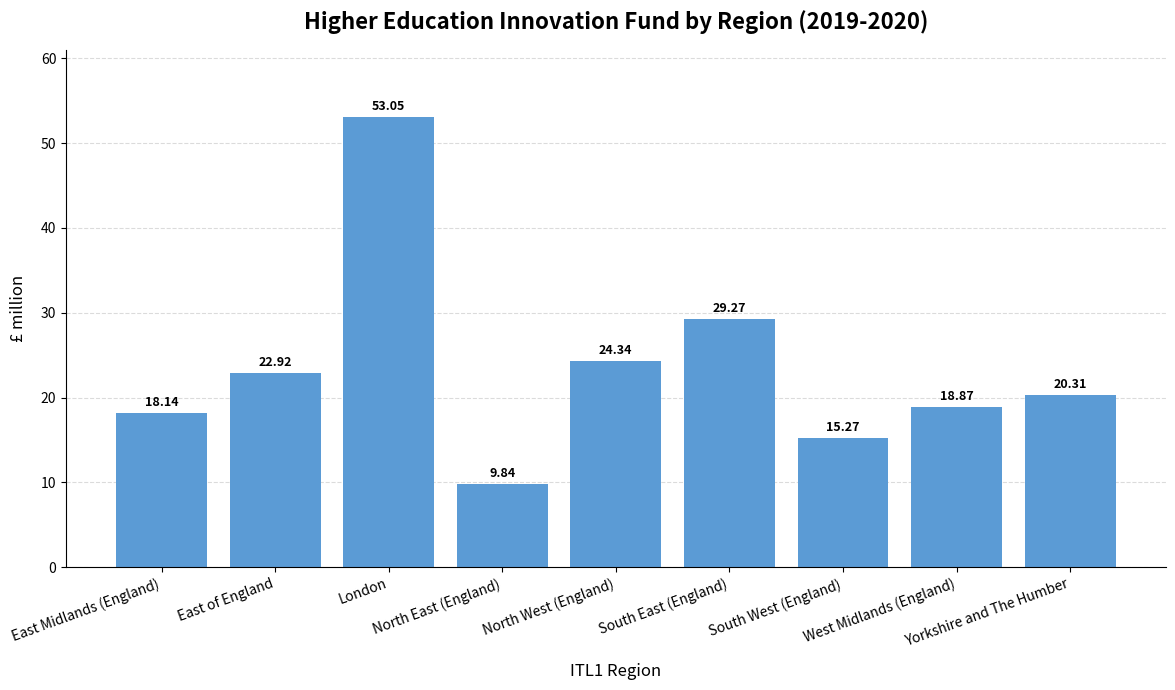

What is the difference between the maximum and minimum values?

43.2